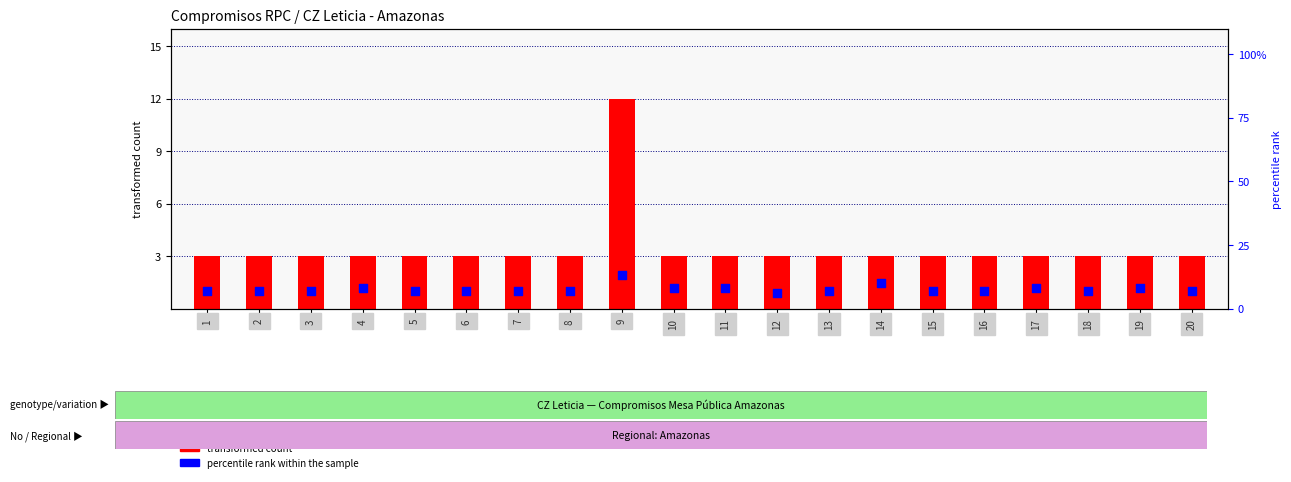

Which series has the largest Y range (max minus min)?

transformed count